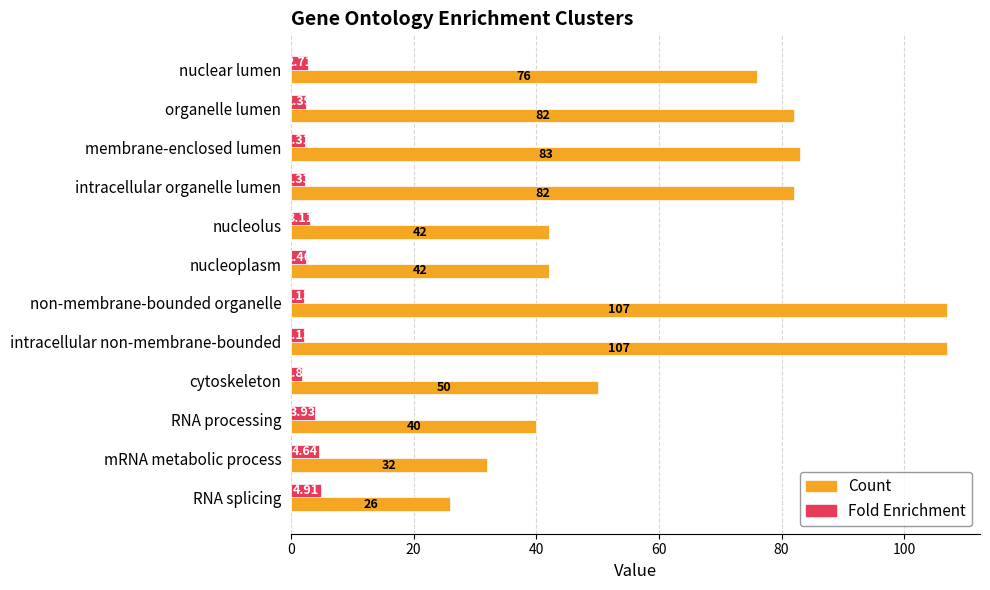

What is the difference between the Count values at intracellular non-membrane-bounded and cytoskeleton?

57.0